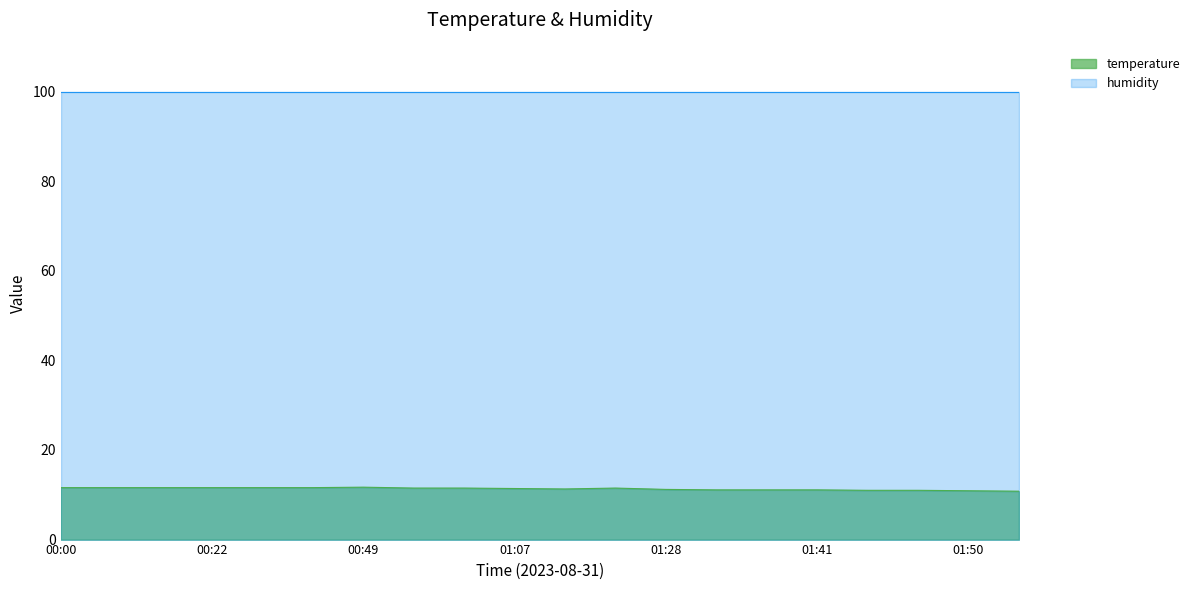

The chart shows a value of 11.6 at 00:14. True or false?

True